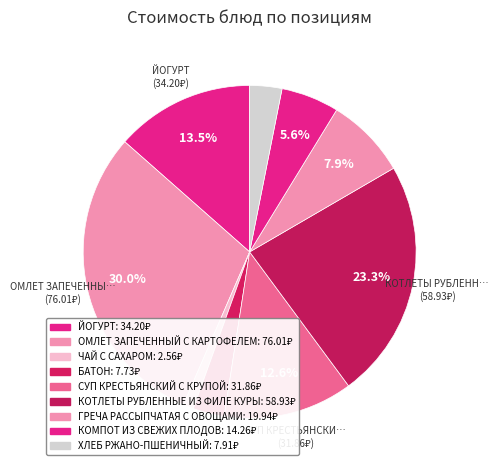

What percentage is the КОТЛЕТЫ РУБЛЕННЫЕ ИЗ ФИЛЕ КУРЫ slice, to the nearest percent?

23%